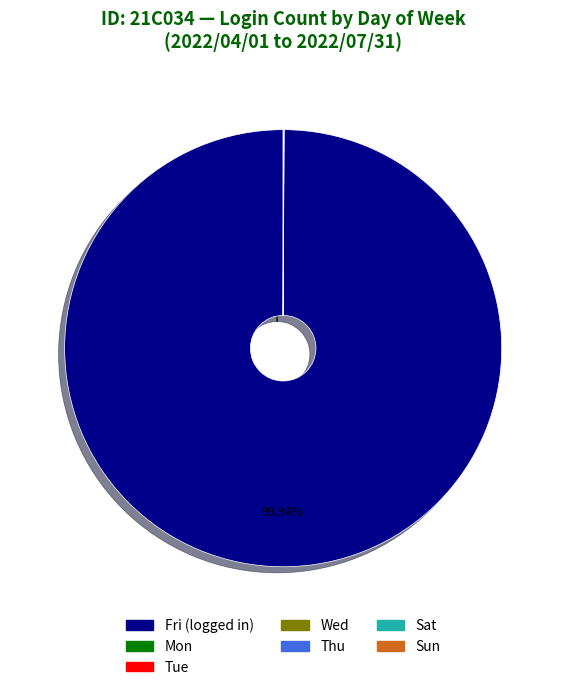

Is there a majority slice in this chart?

Yes